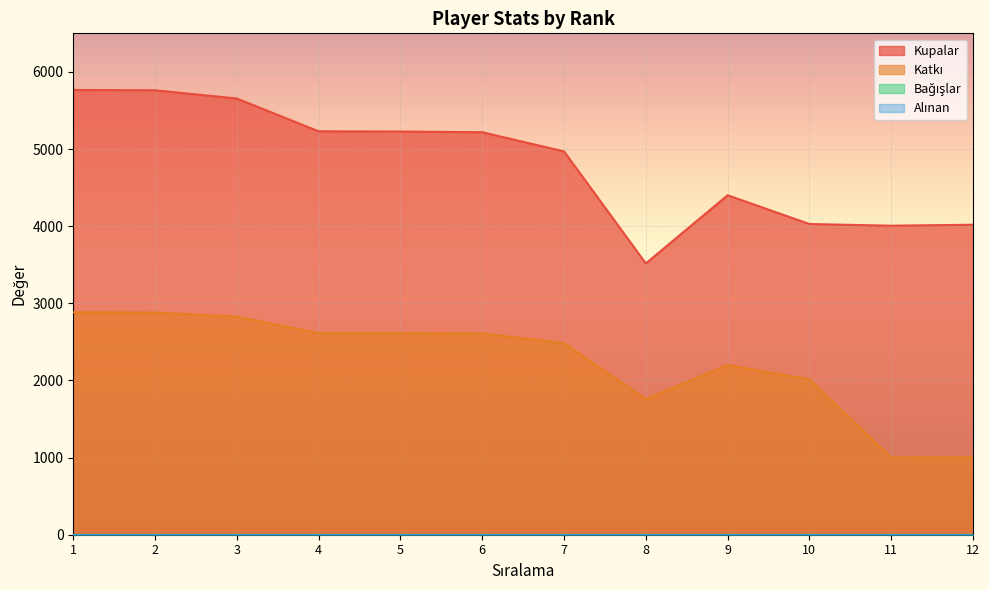

At which label is Kupalar closest to 4641?

9